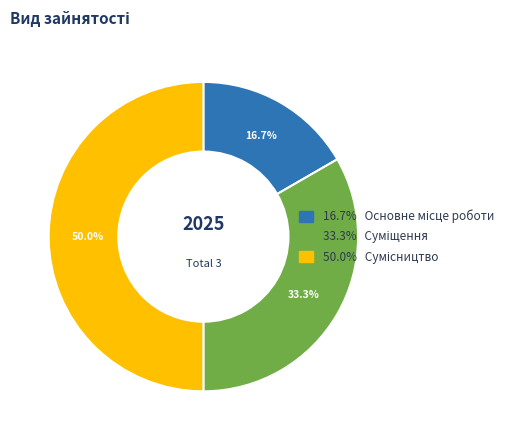

Is there a majority slice in this chart?

No